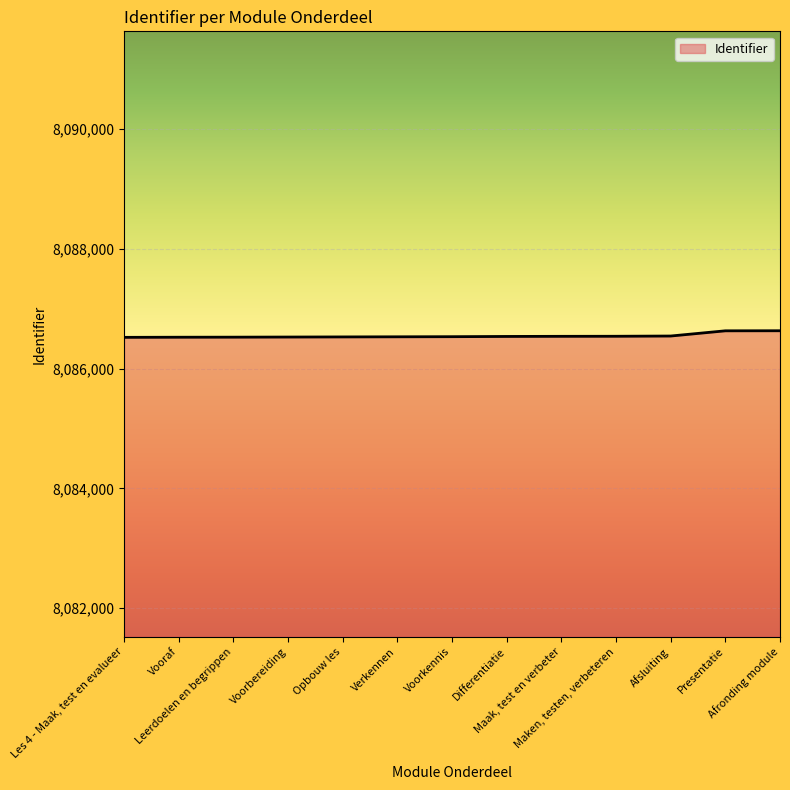

What is the minimum value shown in the chart?

8086522